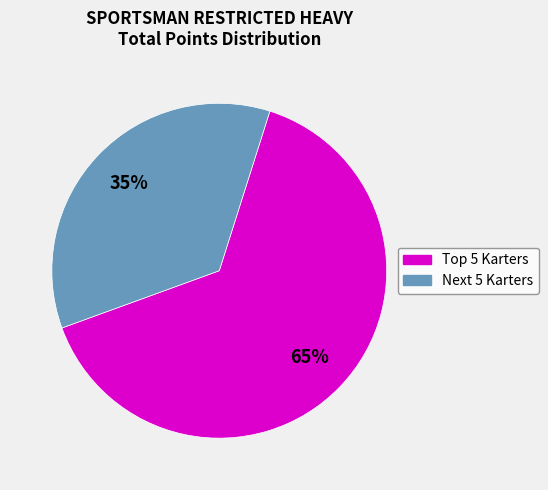

Is there a majority slice in this chart?

Yes